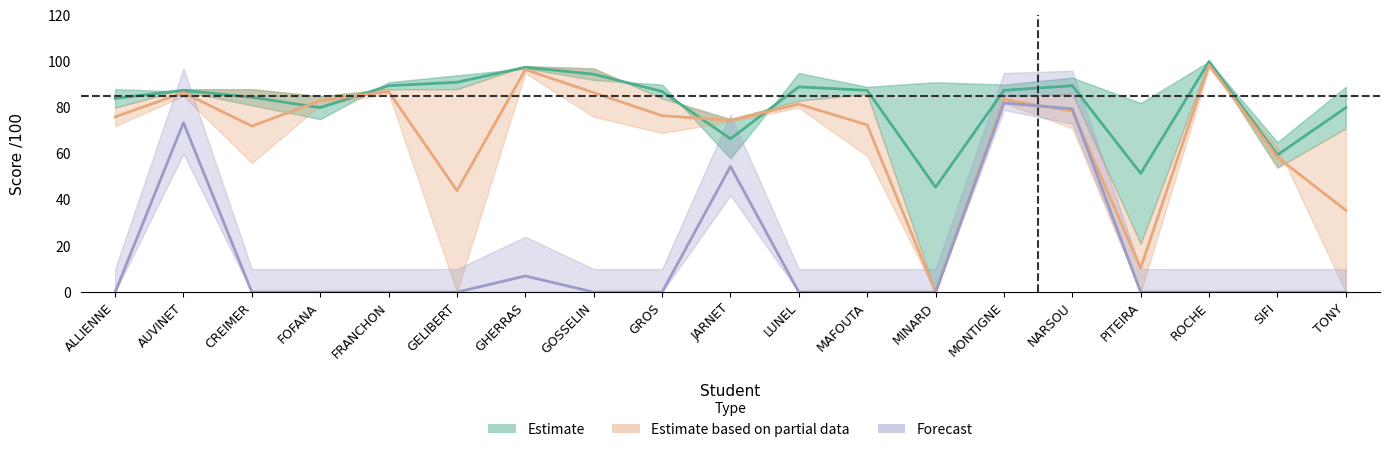

Where is Forecast nearest to the value 41?

JARNET